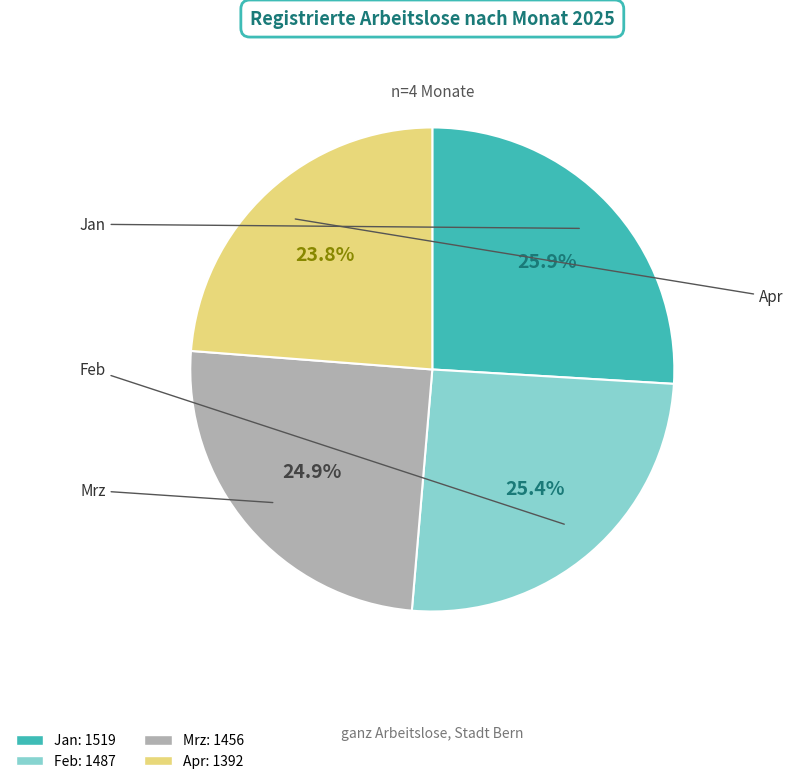

To the nearest percent, what is the difference between the Apr and Jan slice percentages?

2%